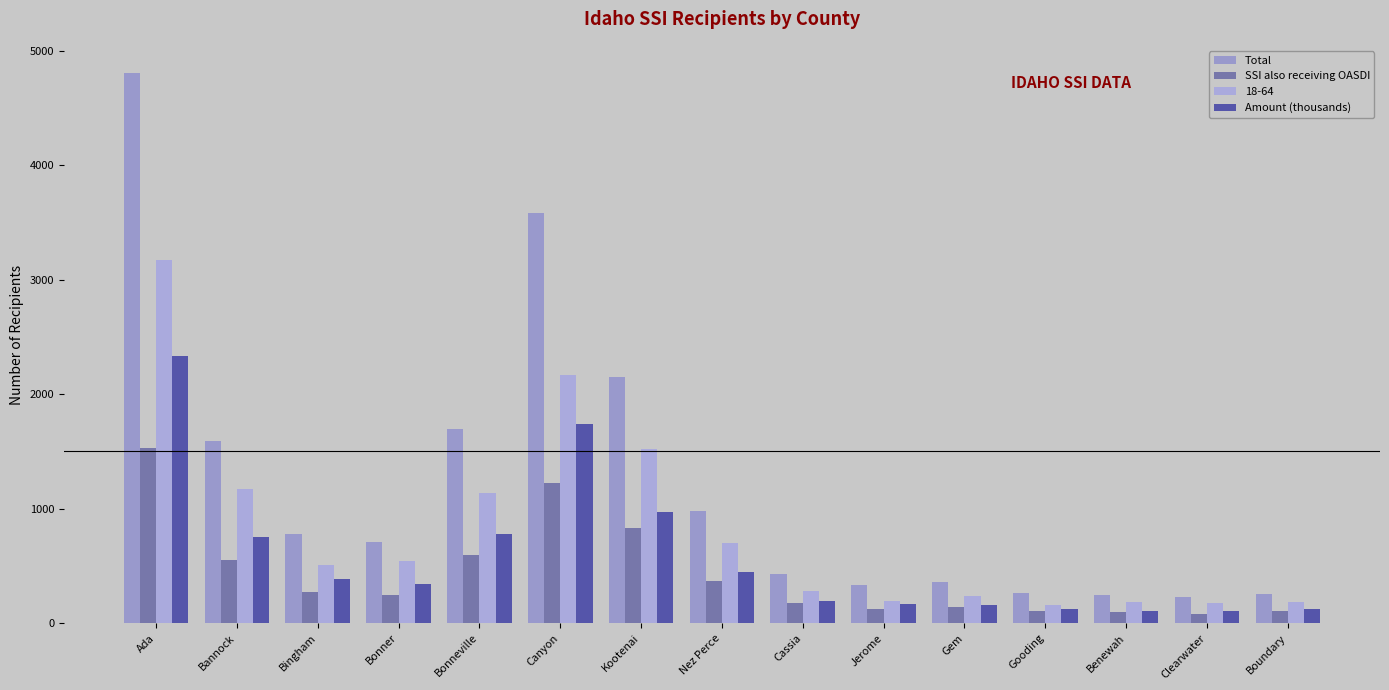

How many values in the SSI also receiving OASDI series are below 249?

7